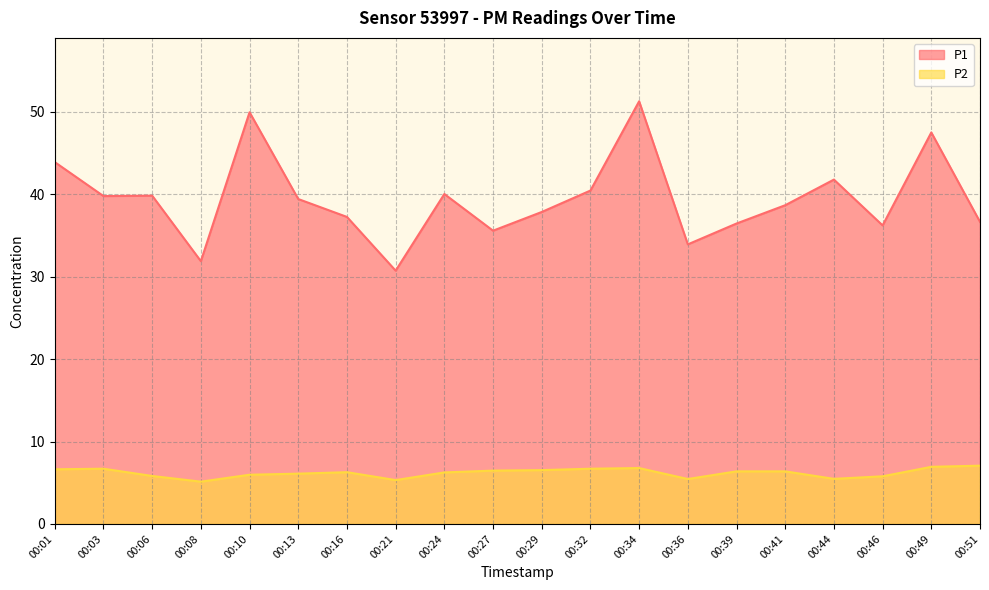

Which series has the largest total across all categories?

P1